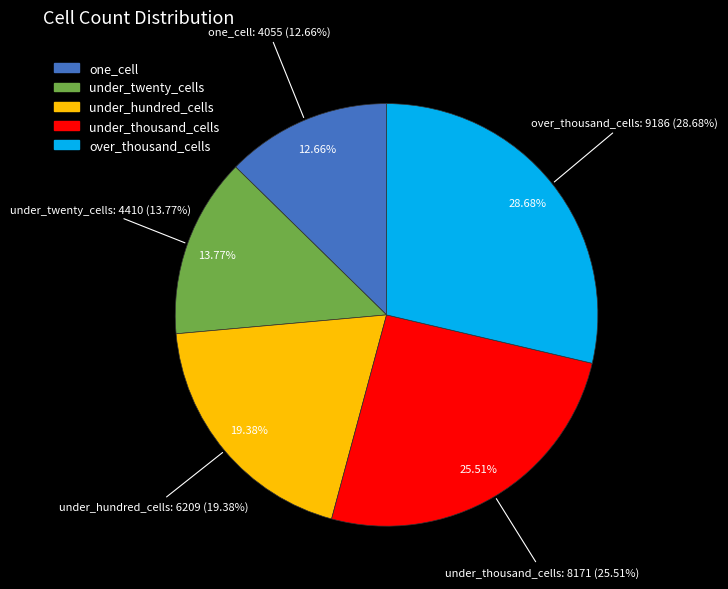

Approximately how many times larger is the value at over_thousand_cells compared to under_thousand_cells?

1.1